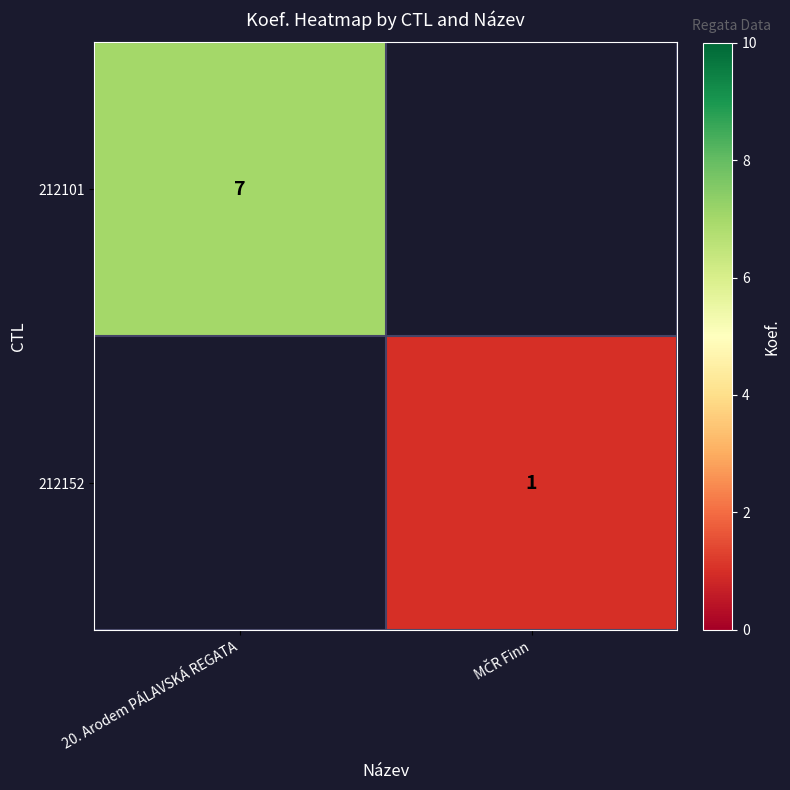

True or false: 212101 has a value of 10 at 20. Arodem PÁLAVSKÁ REGATA.

False